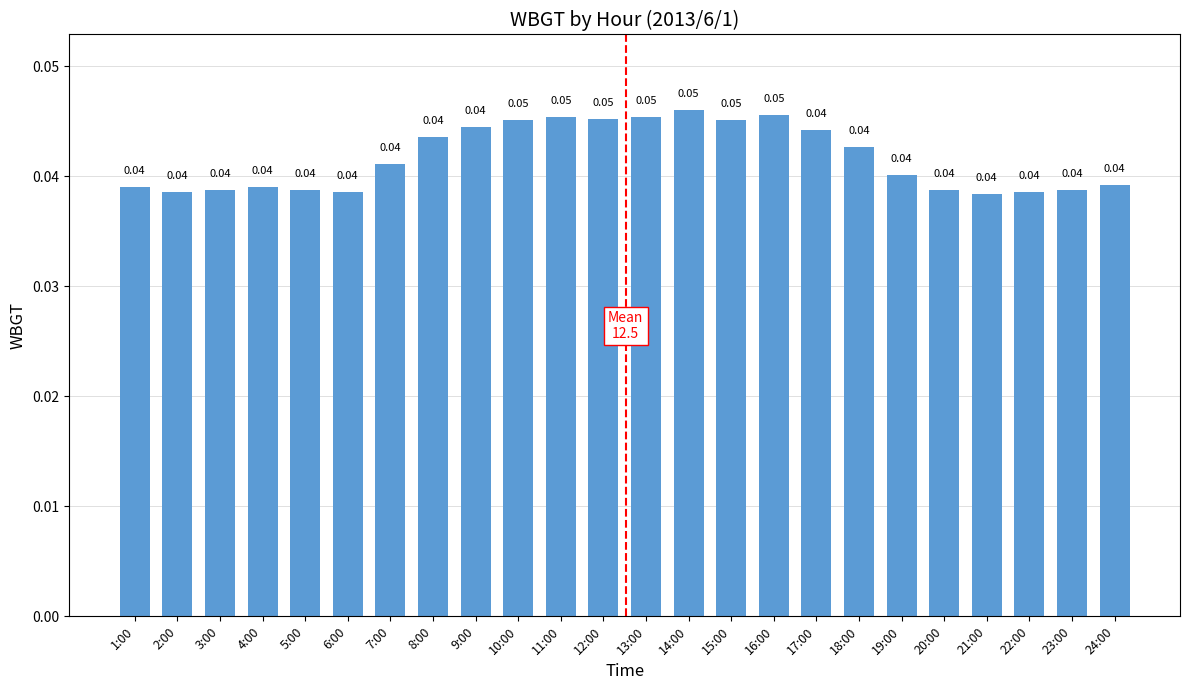

What is the label of the 10th bar from the left?

10:00